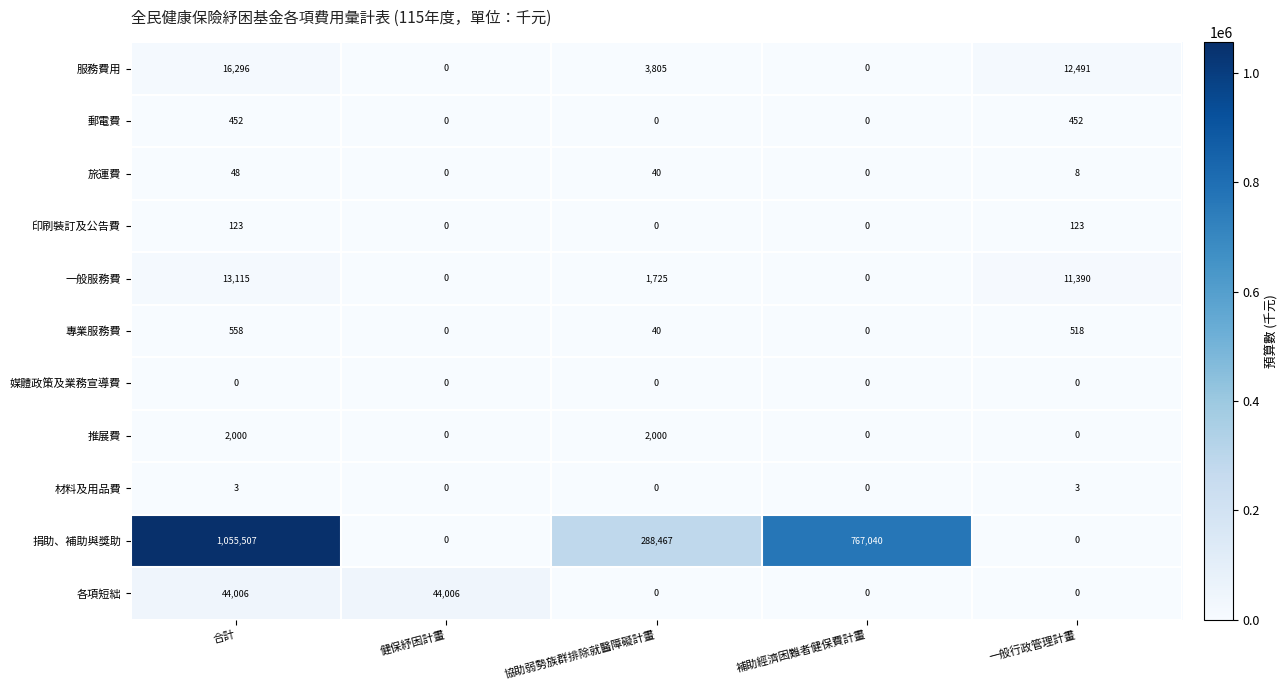

What is the difference between the second highest and second lowest values in the 專業服務費 series?

518